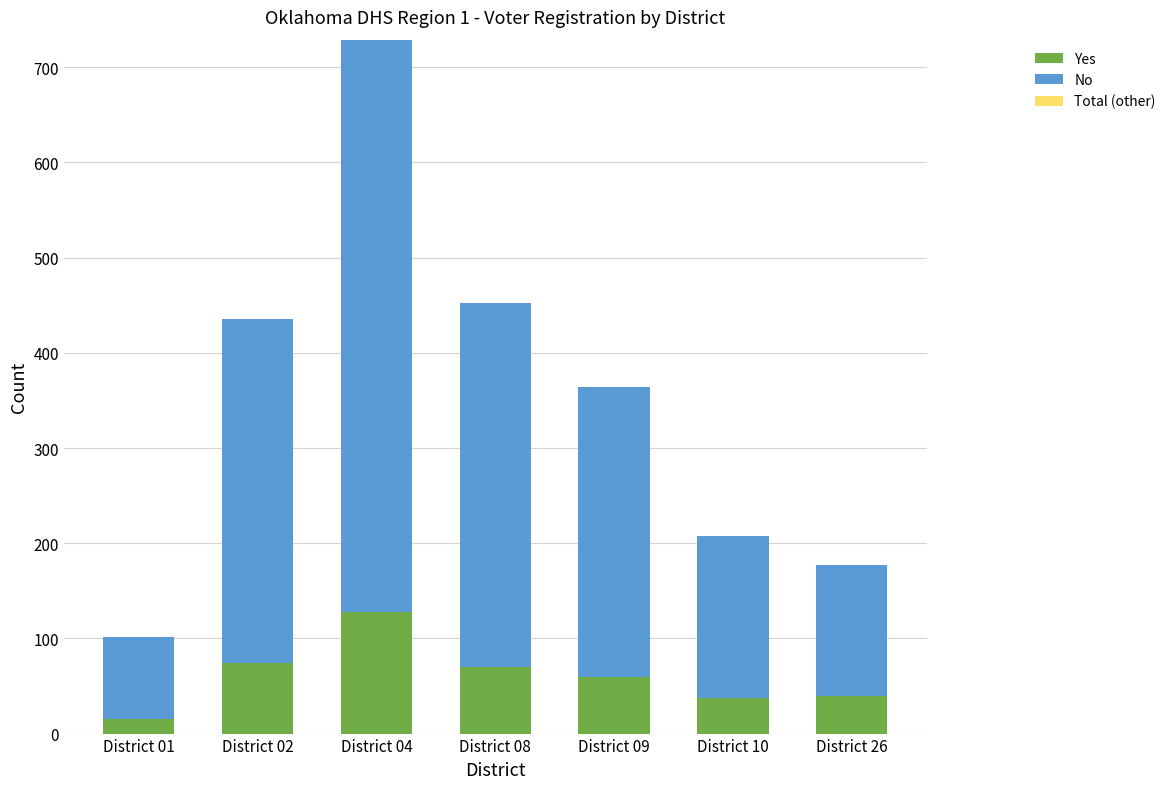

What is the difference between the maximum and minimum values in the Yes series?

113